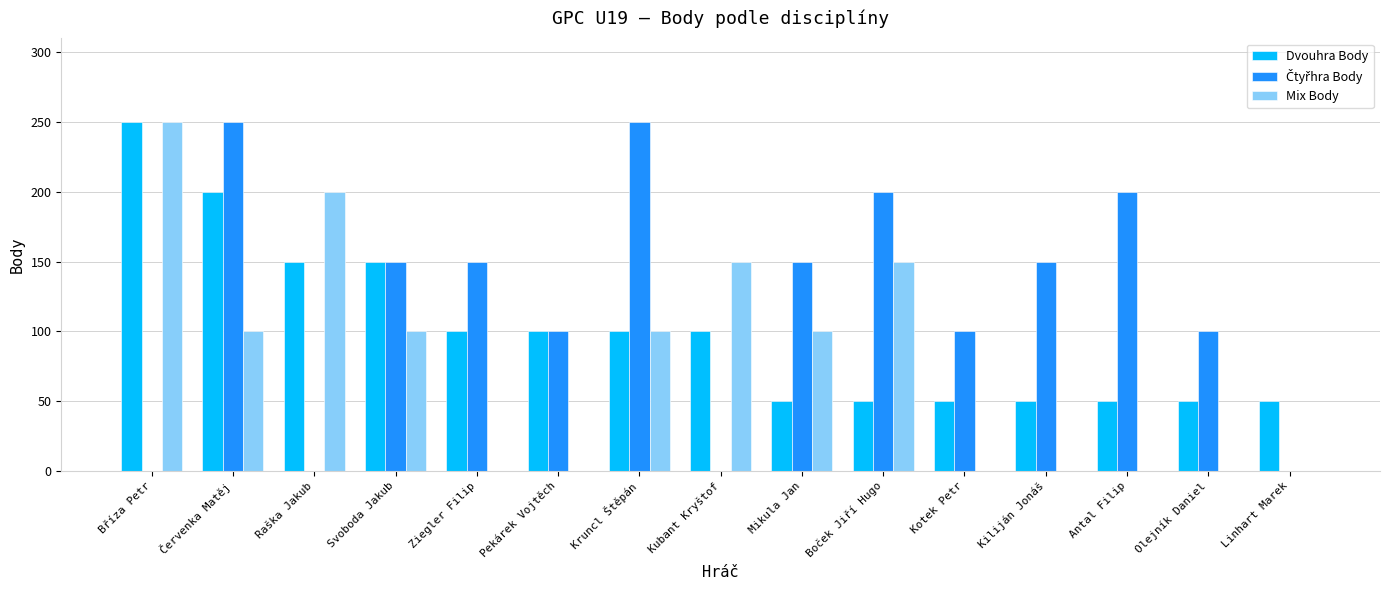

What is the total value across all series at Mikula Jan?

300